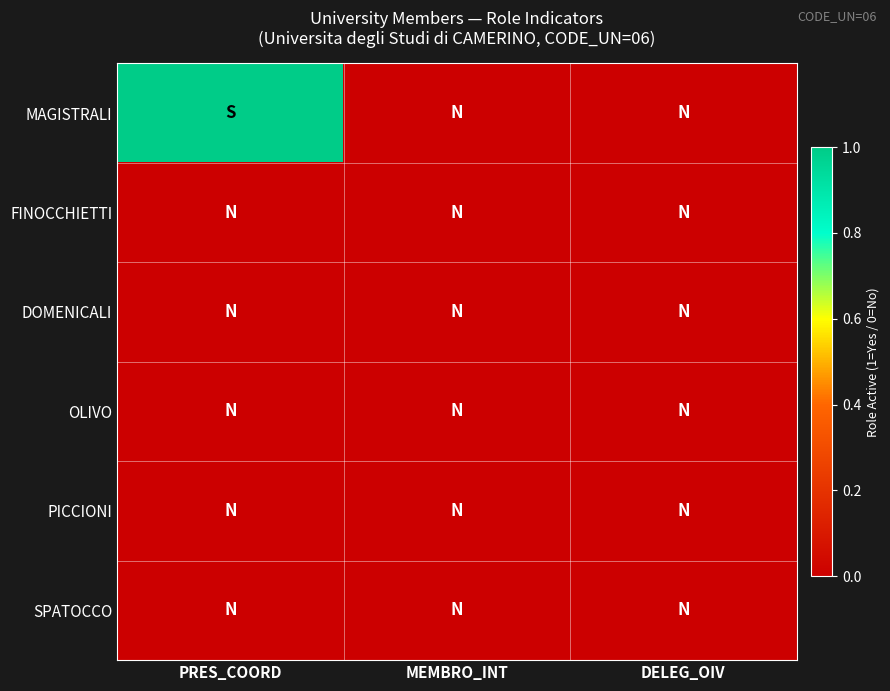

What is the difference between the highest and lowest values at PRES_COORD?

1